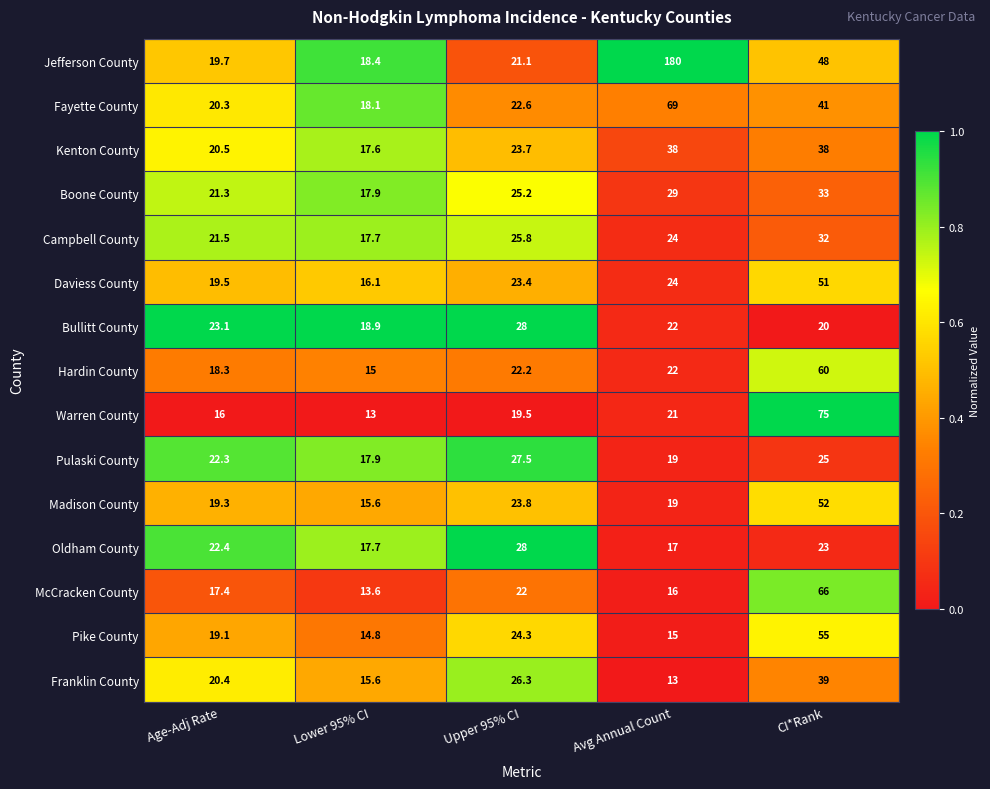

The value of Franklin County at Upper 95% CI is 26.3. True or false?

True